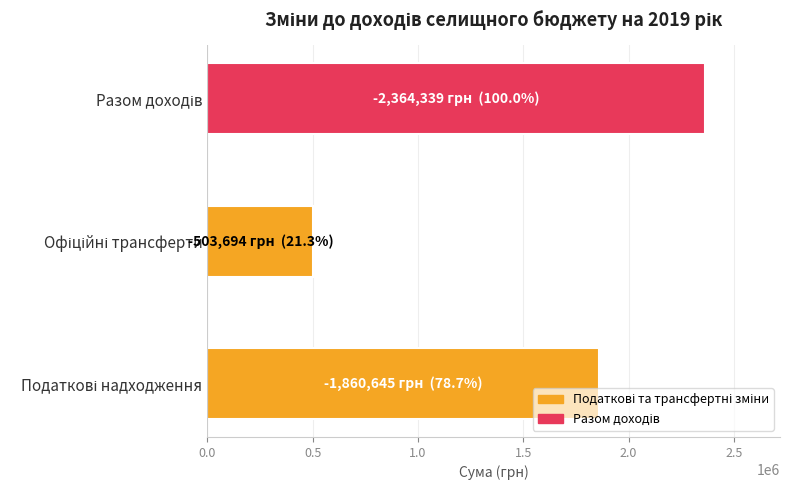

What is the maximum value shown in the chart?

2364339